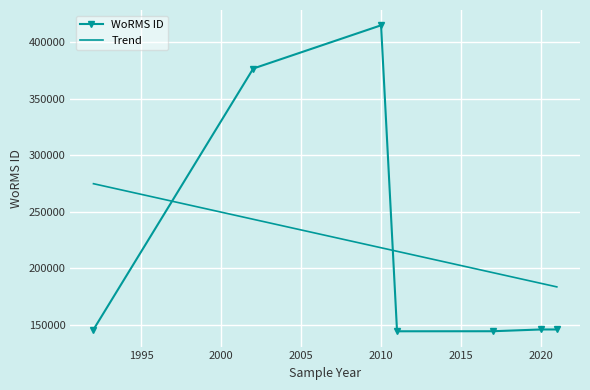

True or false: there are more than 1 points higher than both neighbors.

True